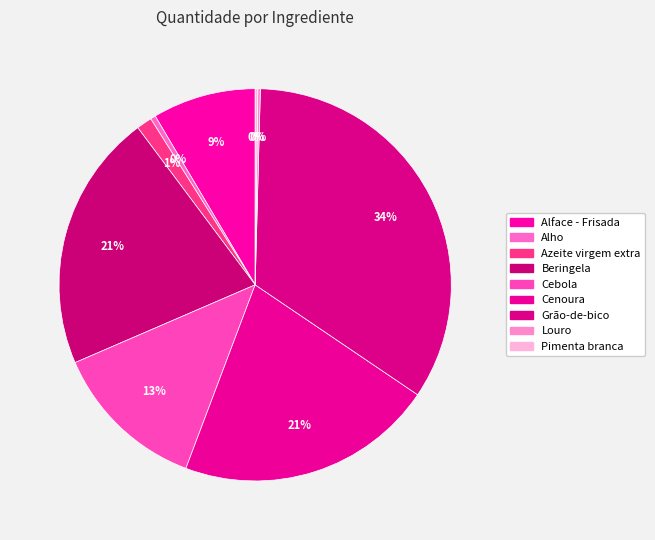

Is it true that Alho is 0% of the pie?

True